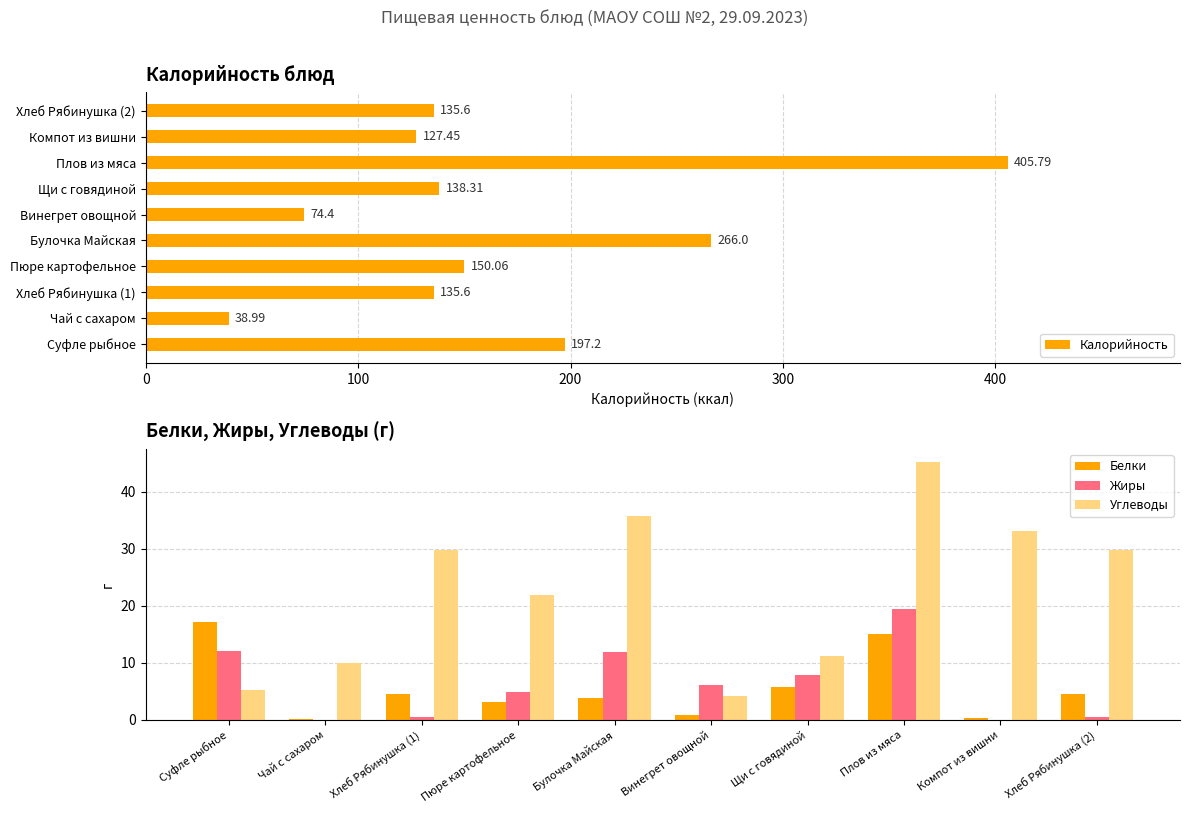

The value of Калорийность at Винегрет овощной is 109.2. True or false?

False